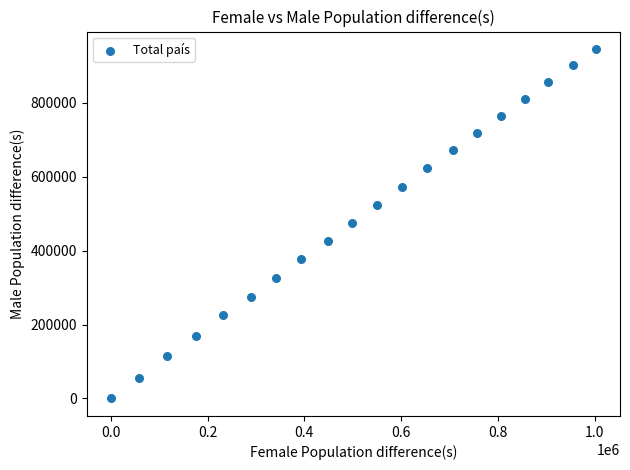

What is the range of Y values (max minus min)?

944959